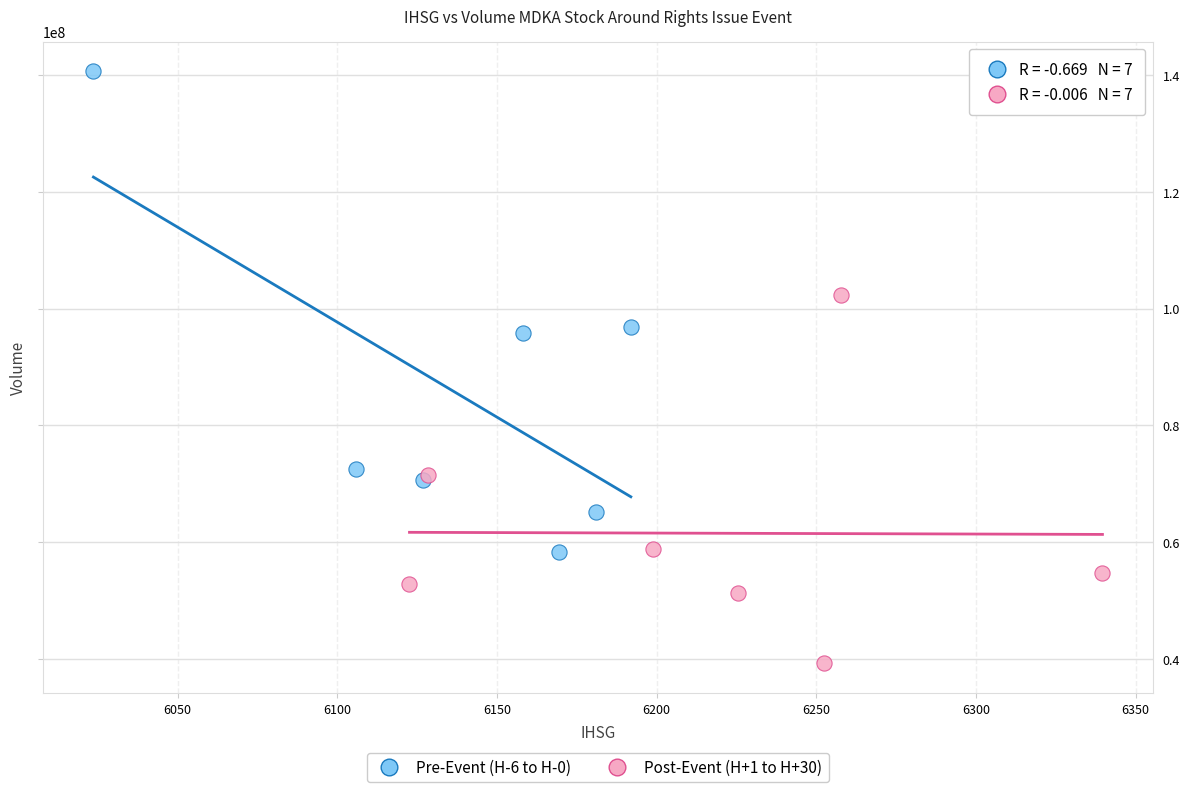

Which series reaches the minimum Y coordinate?

Post-Event (H+1 to H+30)